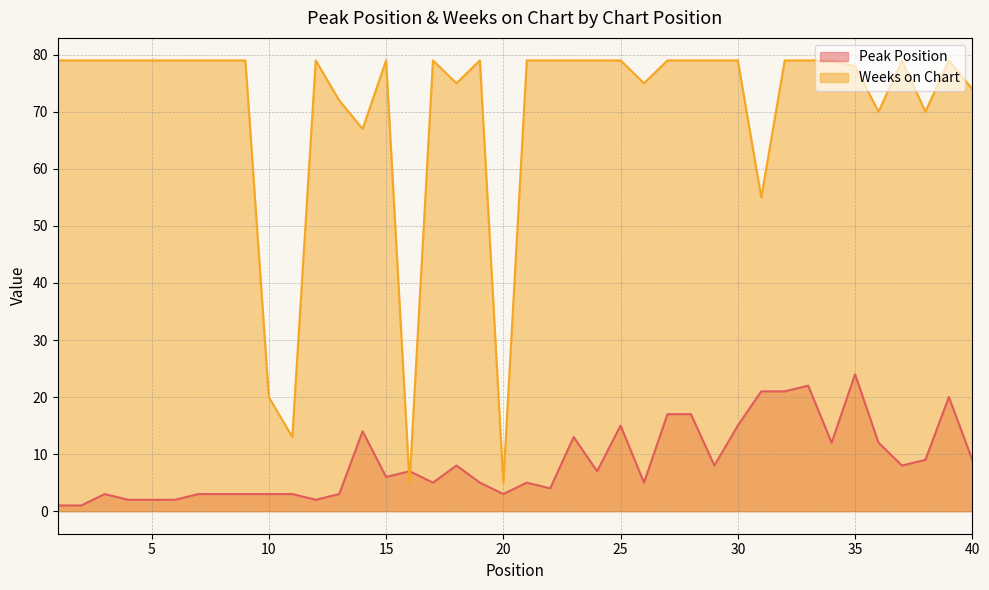

What is the sum of all Peak Position values?

343